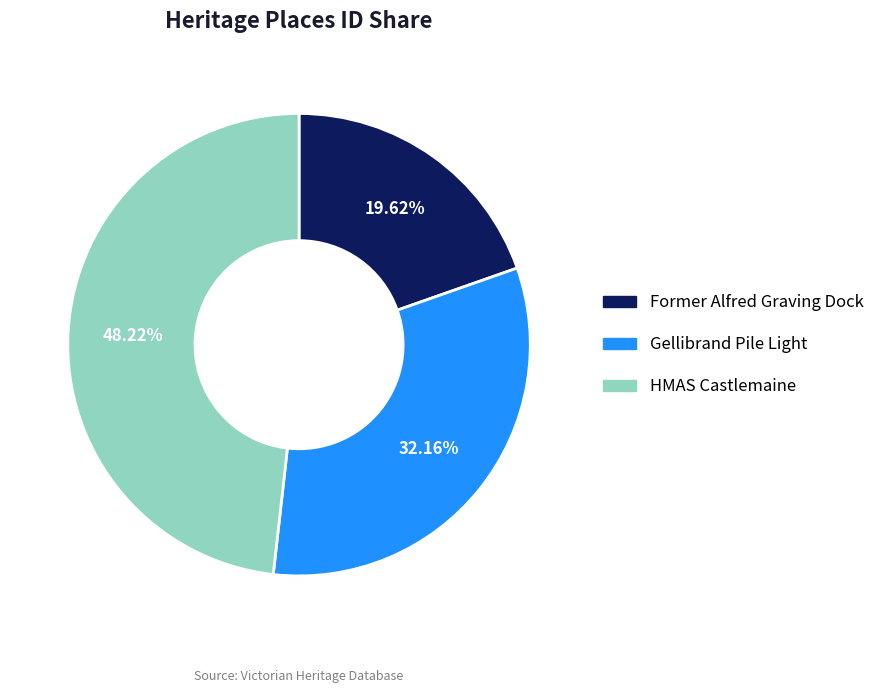

Rank the categories by value from lowest to highest.

Former Alfred Graving Dock, Gellibrand Pile Light, HMAS Castlemaine